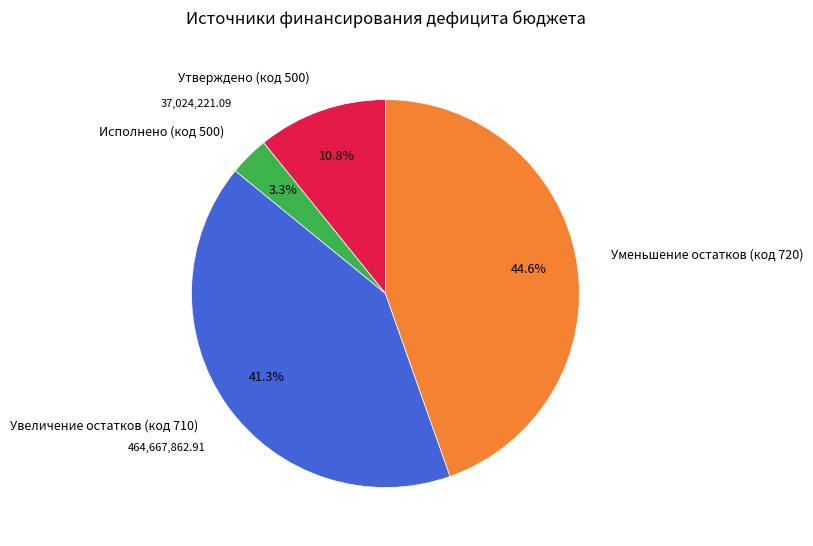

How many segments does this pie chart have?

4